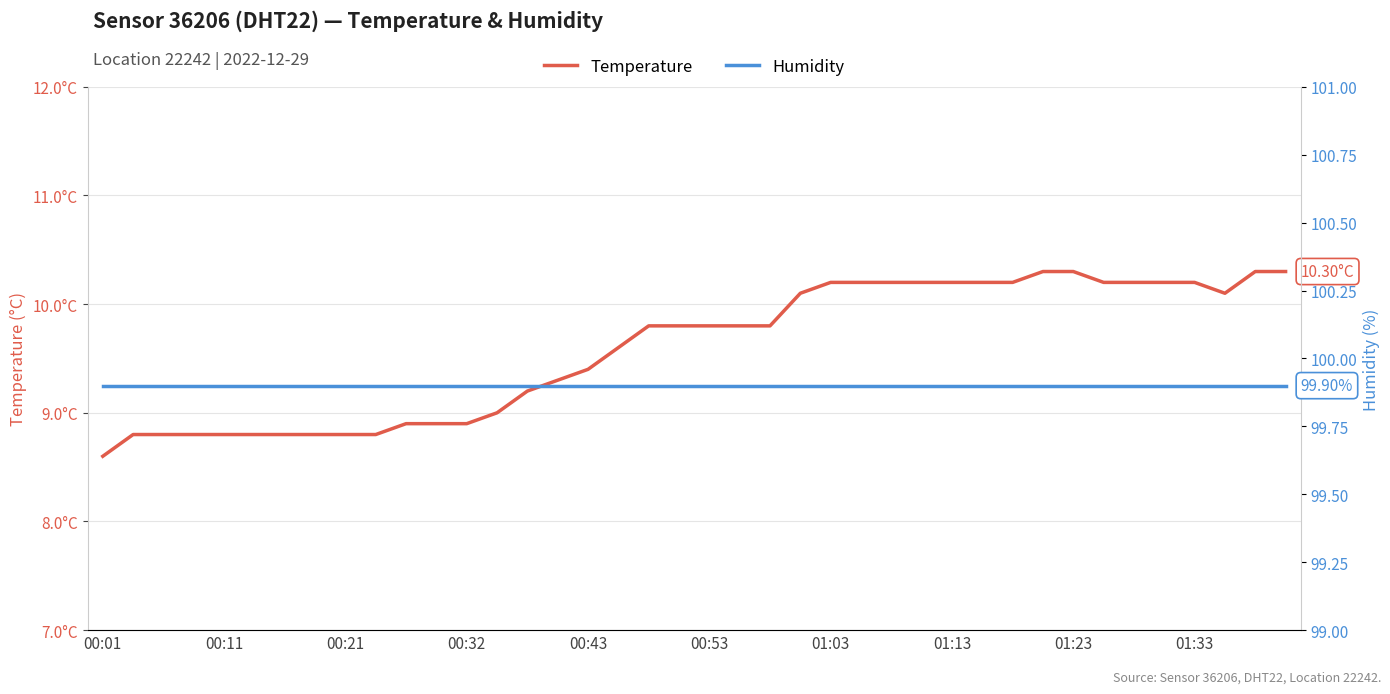

What are all the series names shown in the legend?

temperature, humidity